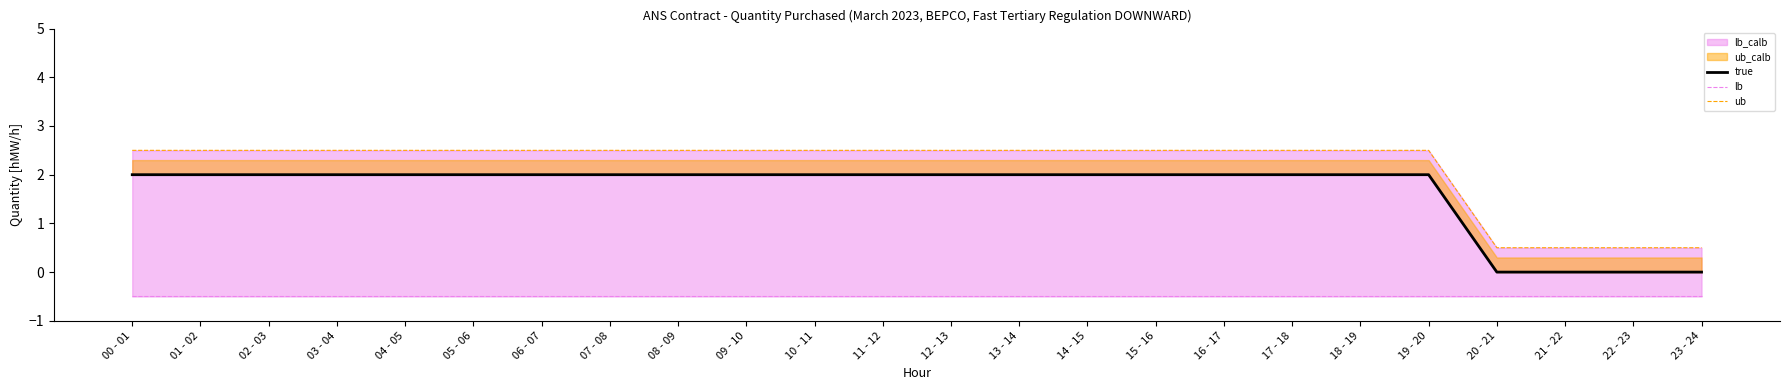

How many lines are shown in the chart?

3